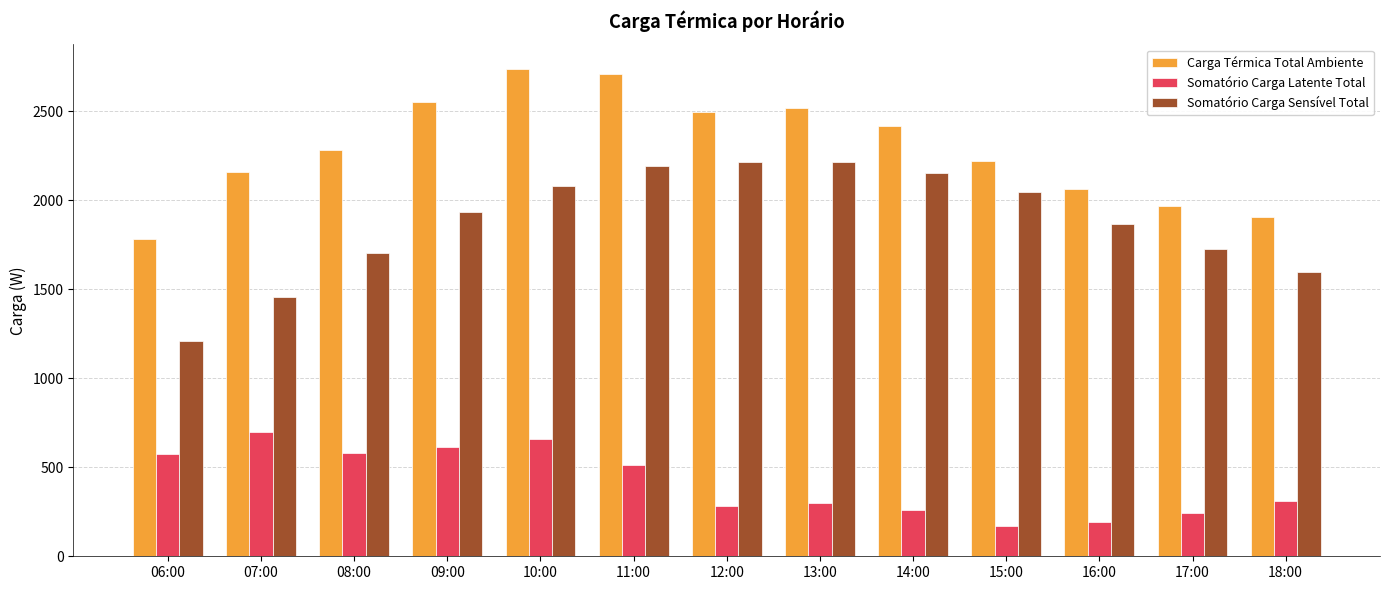

Which category has the lowest value in the Somatório Carga Latente Total series?

15:00